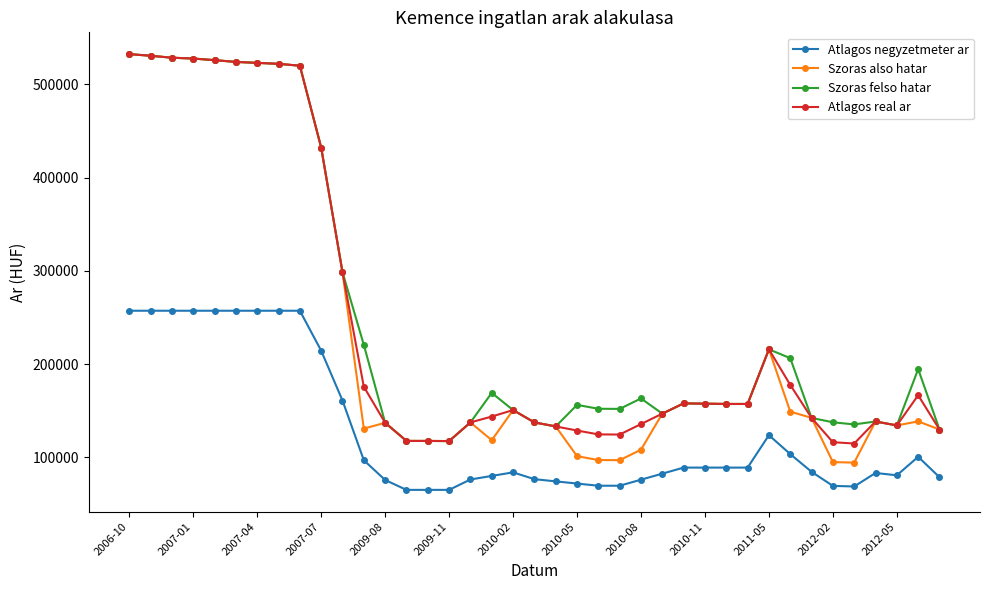

True or false: Atlagos negyzetmeter ar has more than 2 interior local peaks.

True